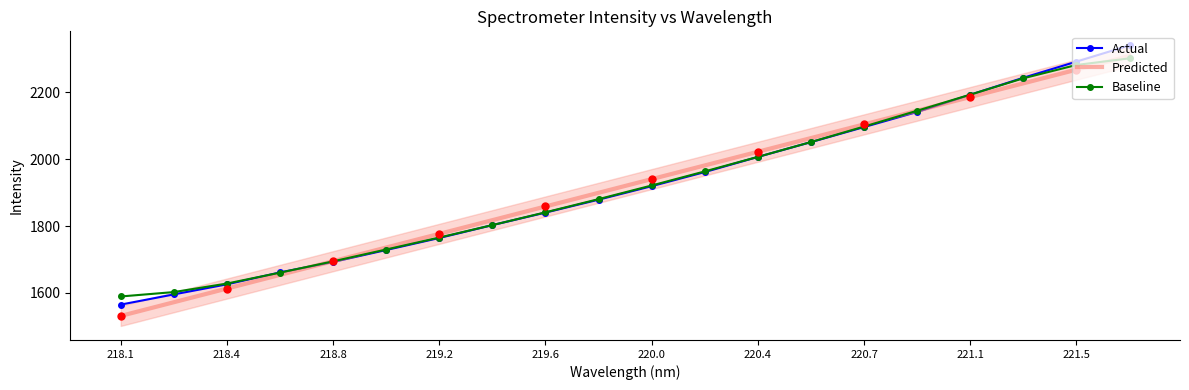

What are all the series names shown in the legend?

Actual, Predicted, Baseline